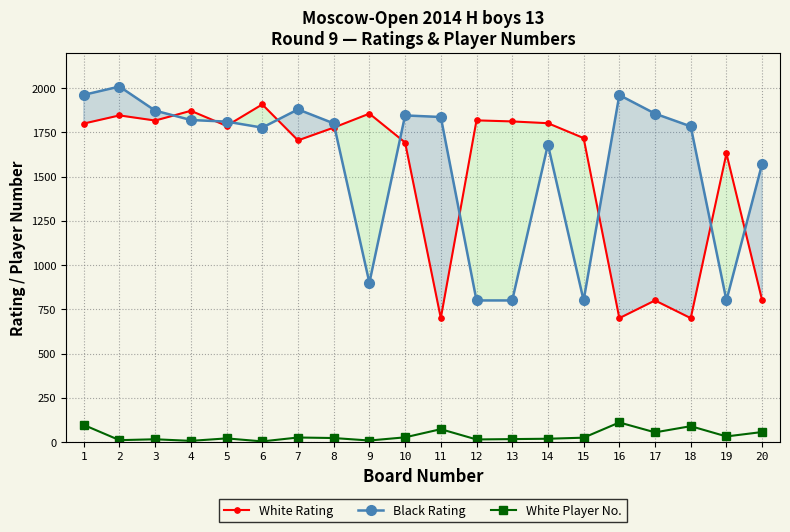

Which series has the largest total across all categories?

Black Rating